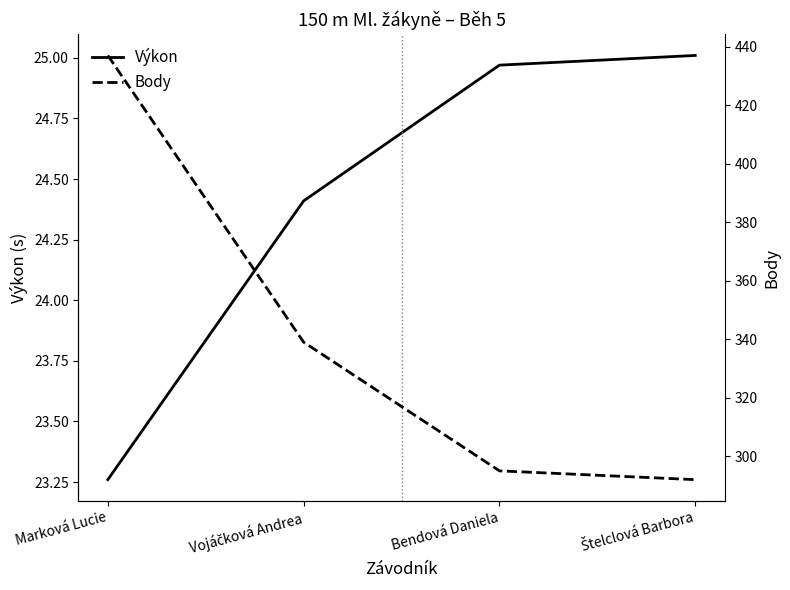

What is the spread (max minus min) of values at Marková Lucie?

413.7